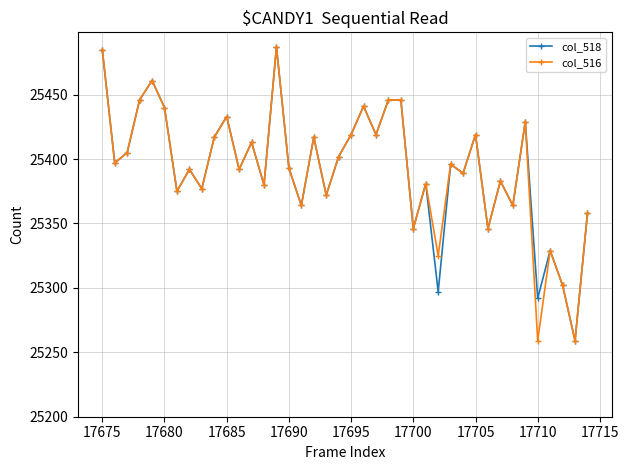

At how many categories does at least one series exceed 25273?

39